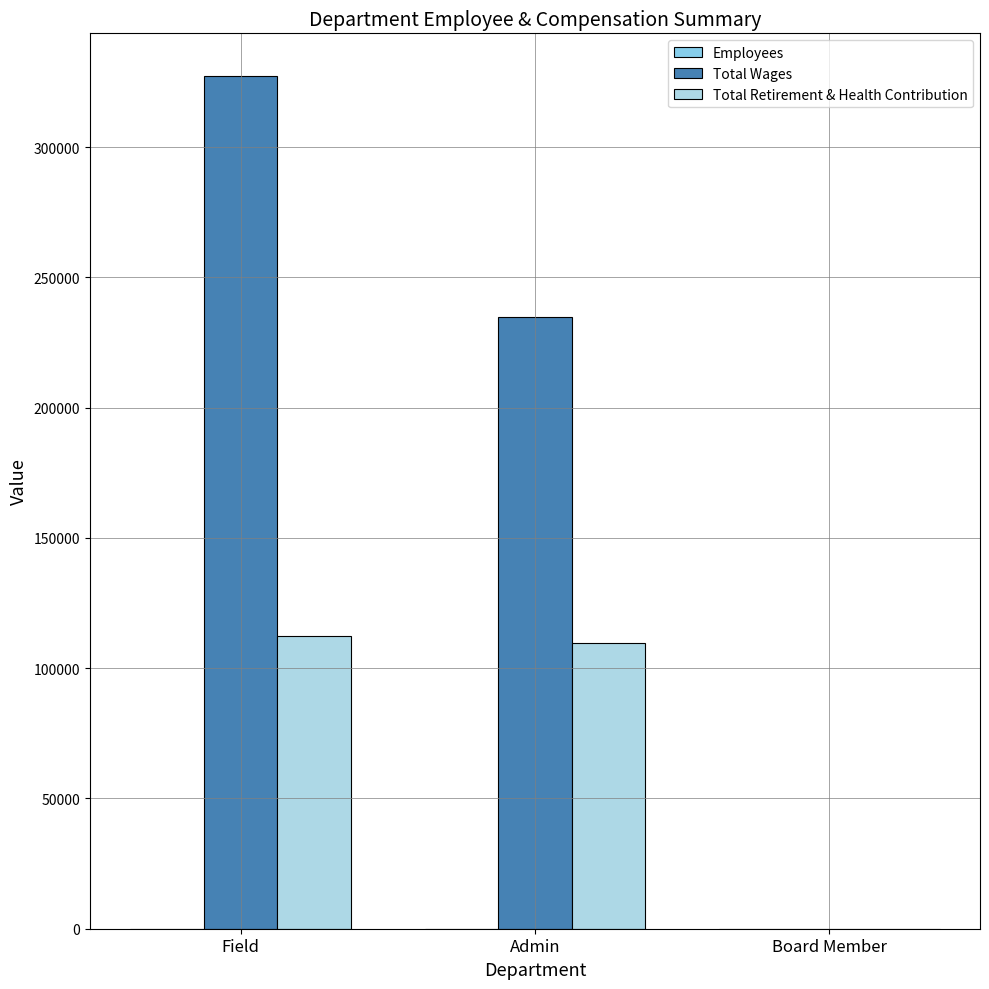

What is the difference between the maximum and minimum values in the Employees series?

2